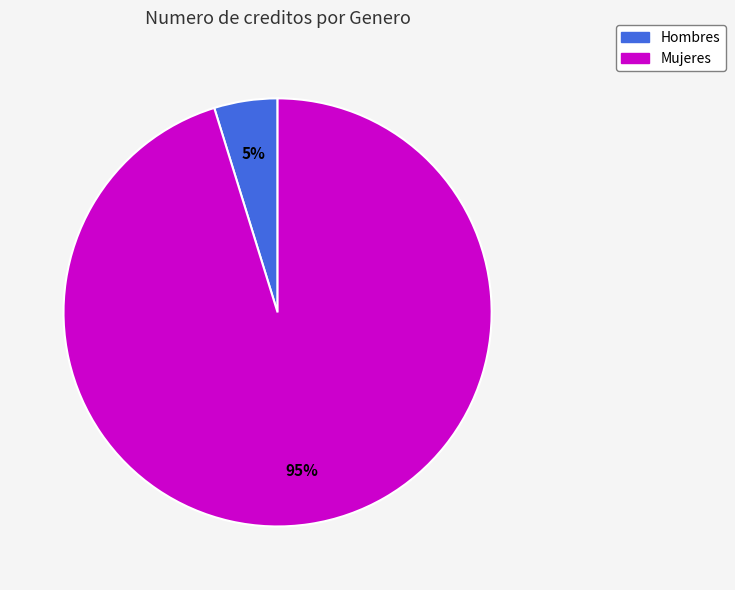

Which has a higher value, Mujeres or Hombres?

Mujeres